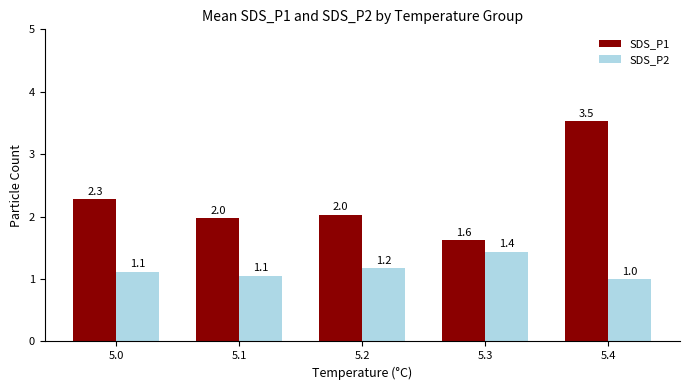

True or false: SDS_P2 has a value of 1.2 at 5.2.

True